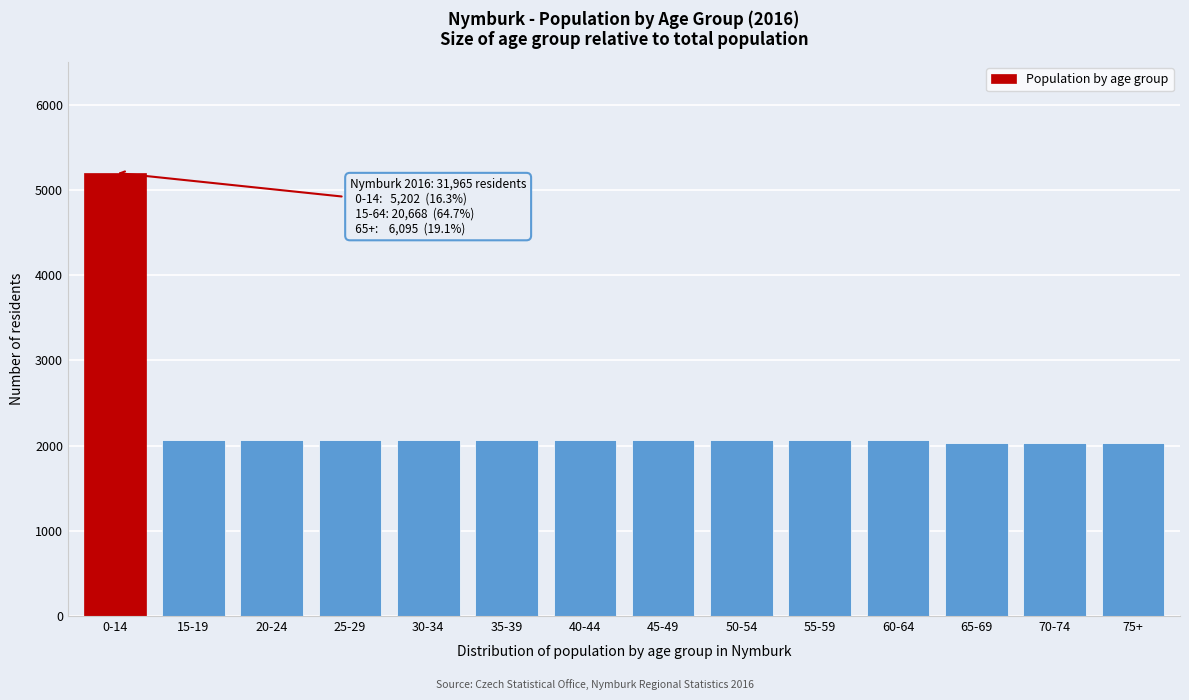

What is the difference between the maximum and minimum values?

3171